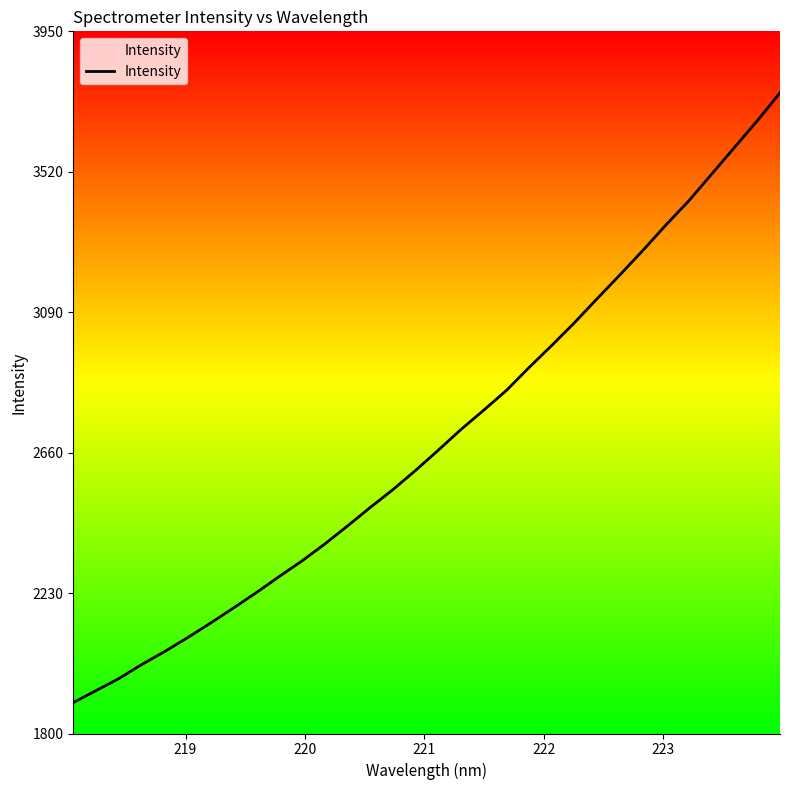

What is the minimum value shown in the chart?

1894.2